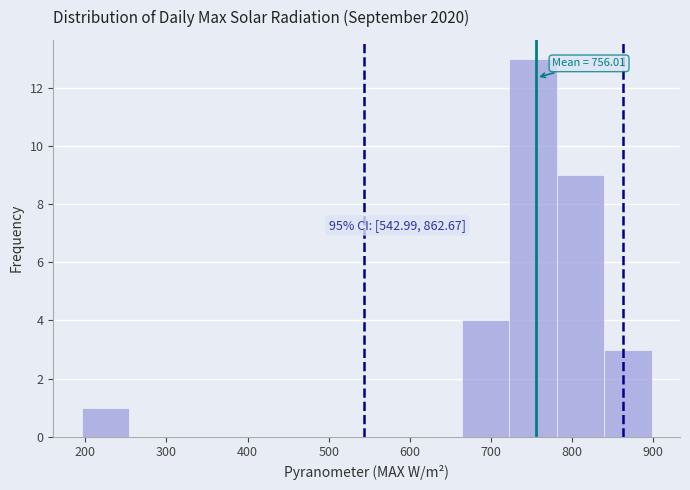

Which range on the x-axis has the tallest bar?

720 to 780